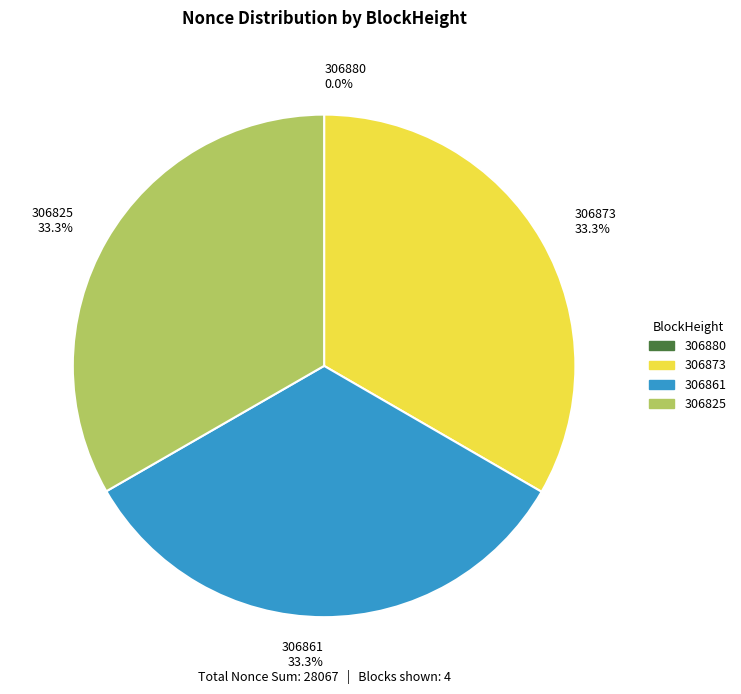

What percentage do 306825 33.3% and 306873 33.3% together represent?

66.7%